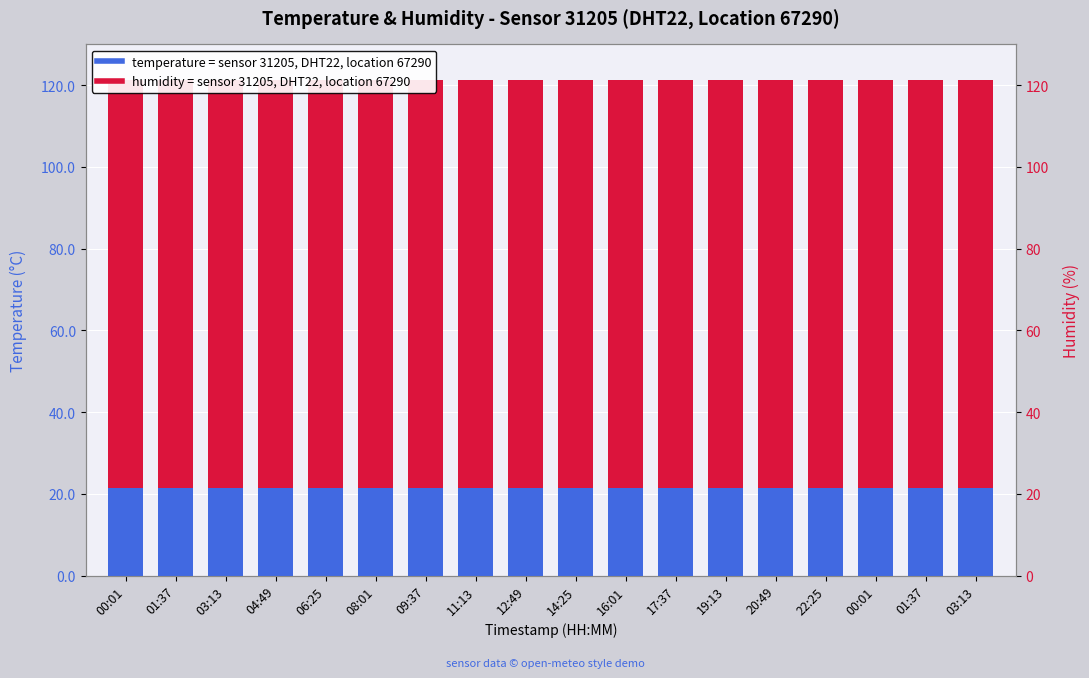

Is the value of humidity at 14:25 greater than the value of temperature at 03:13?

Yes